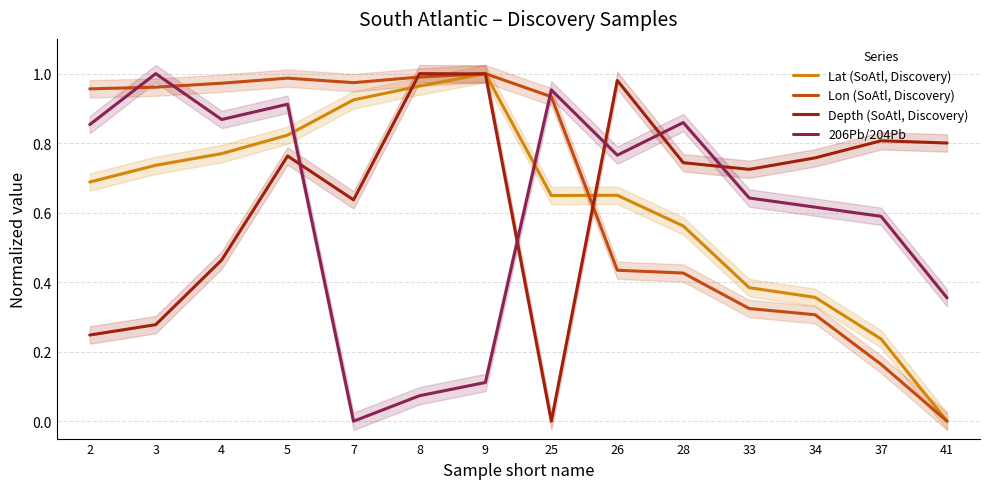

Which series has the largest total across all categories?

Lon (SoAtl, Discovery)